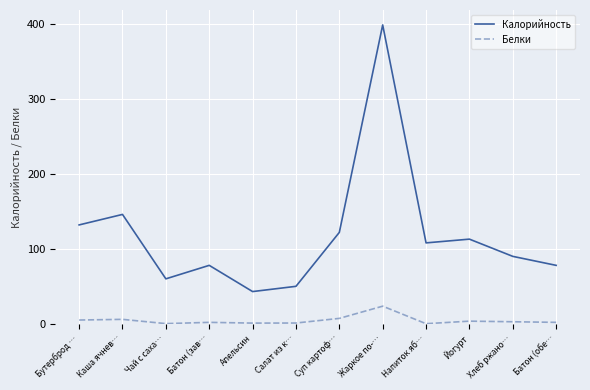

Which series has the largest range (max minus min)?

Калорийность